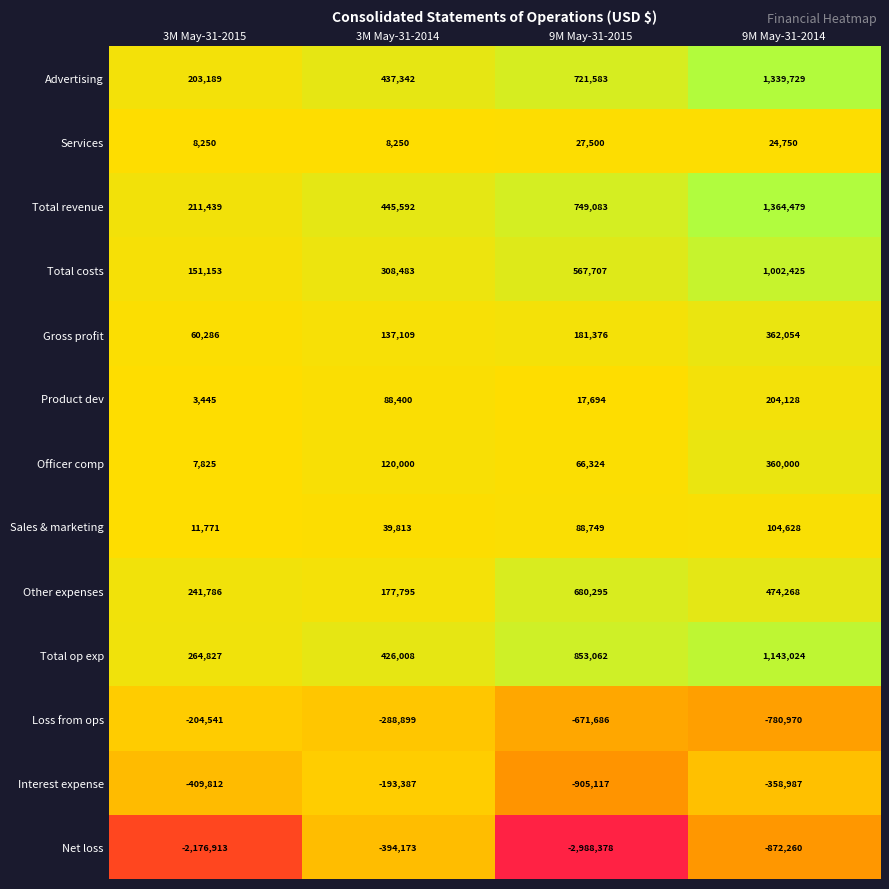

Rank the series by their maximum value, from highest to lowest.

Total revenue, Advertising, Total op exp, Total costs, Other expenses, Gross profit, Officer comp, Product dev, Sales & marketing, Services, Interest expense, Loss from ops, Net loss